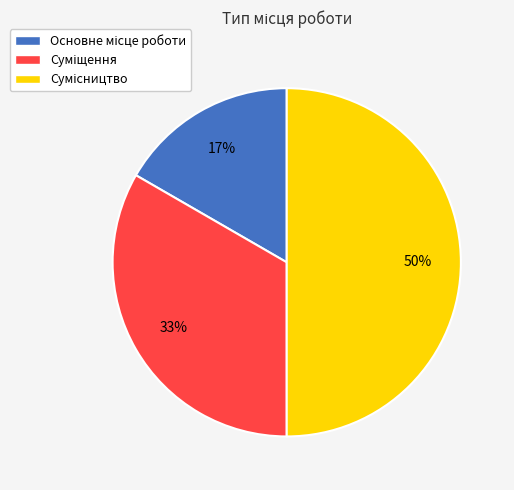

To the nearest percent, what is the average slice percentage?

33%